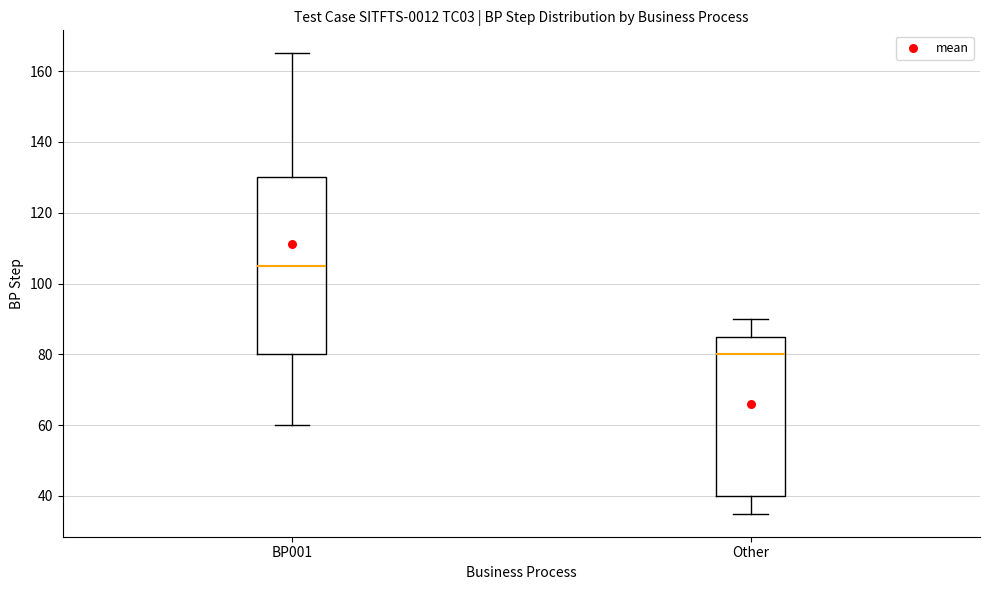

Reading left to right, transcribe this box plot: for each box, give where its median line is, the range the box spans, and where its two whiskers end, as read against the y-axis. The values are not printed on the chart, so give them approximately, as read against the axis.

BP001: median 106, box 80 to 130, whiskers 60 to 166
Other: median 80, box 40 to 86, whiskers 36 to 90